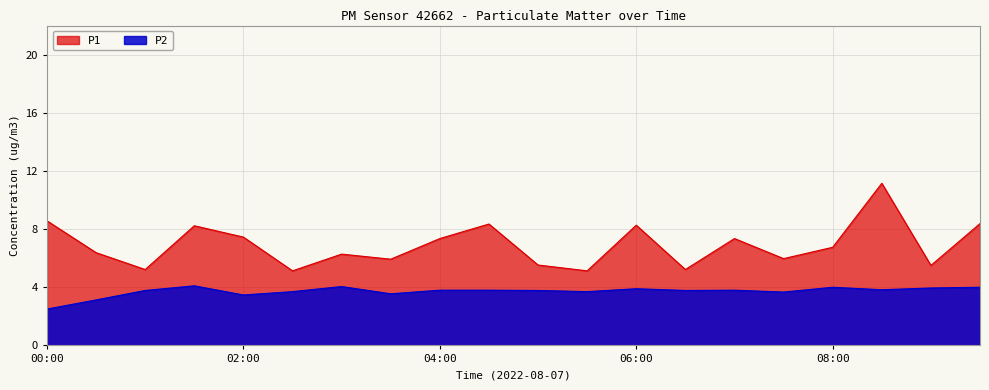

What is the label of the 9th point from the right?

05:30